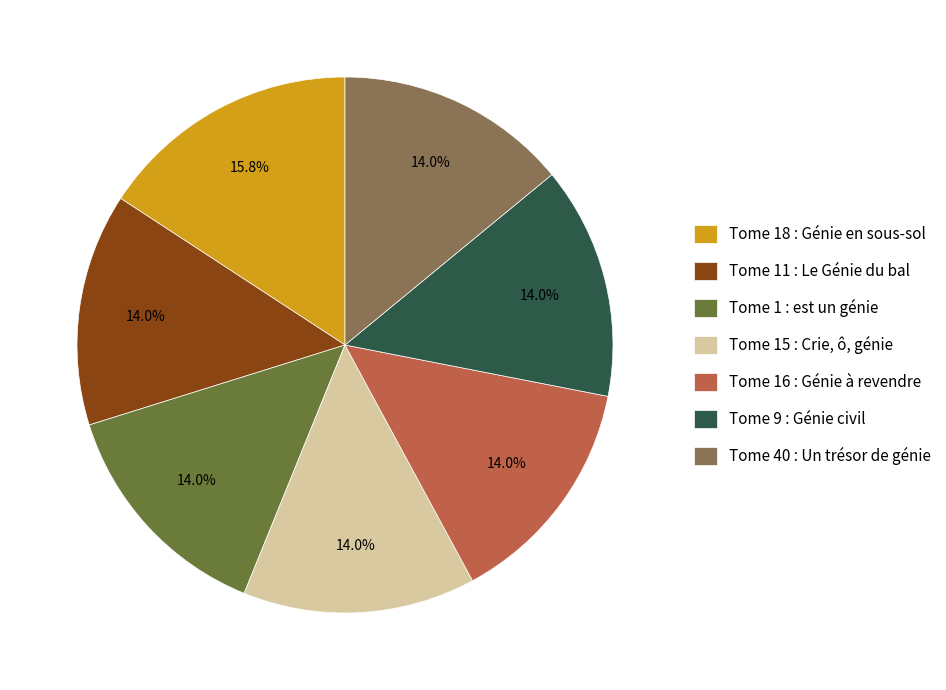

What is the largest slice in the pie chart?

Tome 18 : Génie en sous-sol